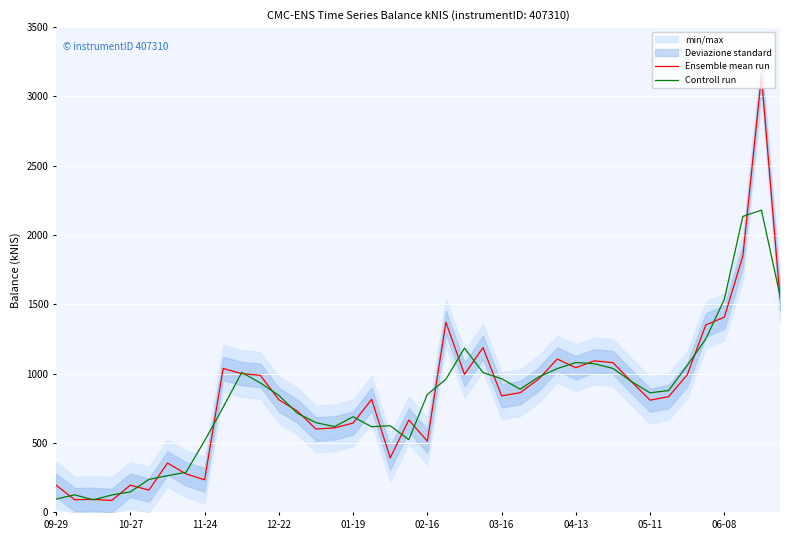

What is the highest value of the Ensemble mean run series?

3147.8